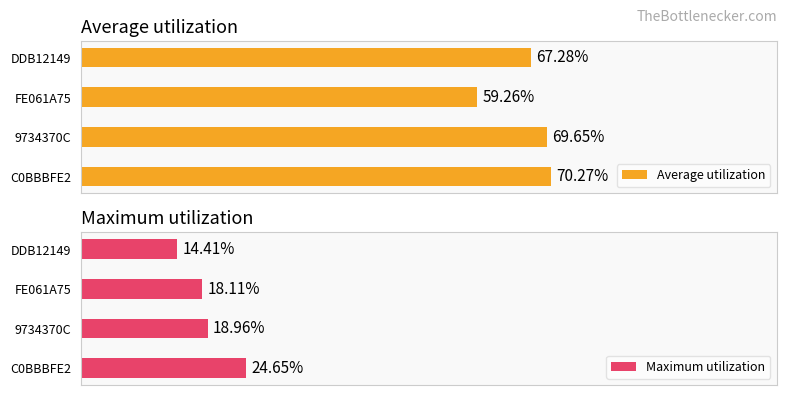

True or false: Maximum utilization has a value of 10.9 at FE061A75.

False